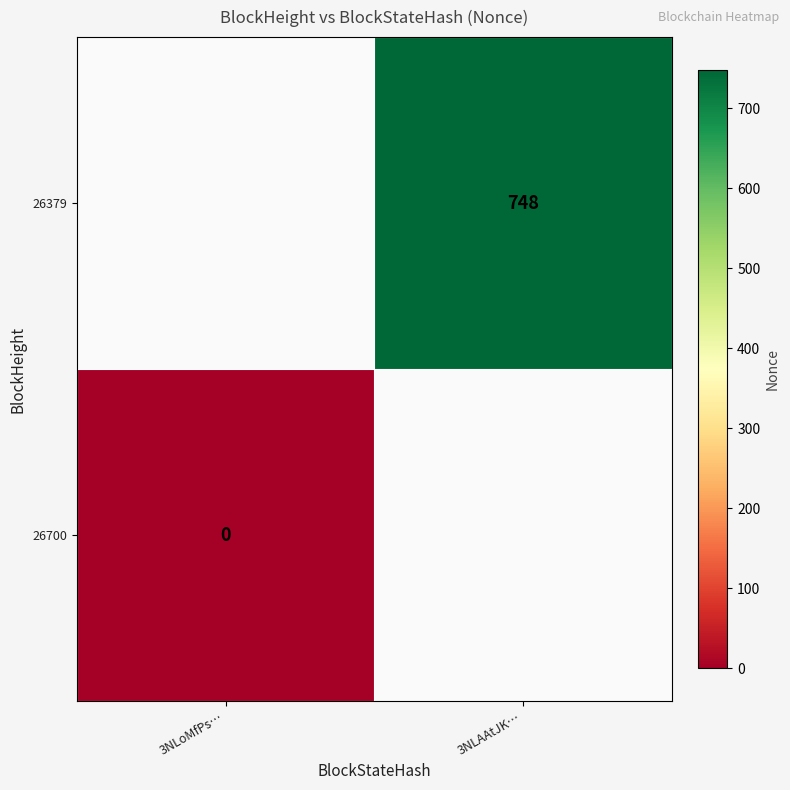

Is the value of 26700 at 3NLoMfPs… greater than the value of 26379 at 3NLAAtJK…?

No